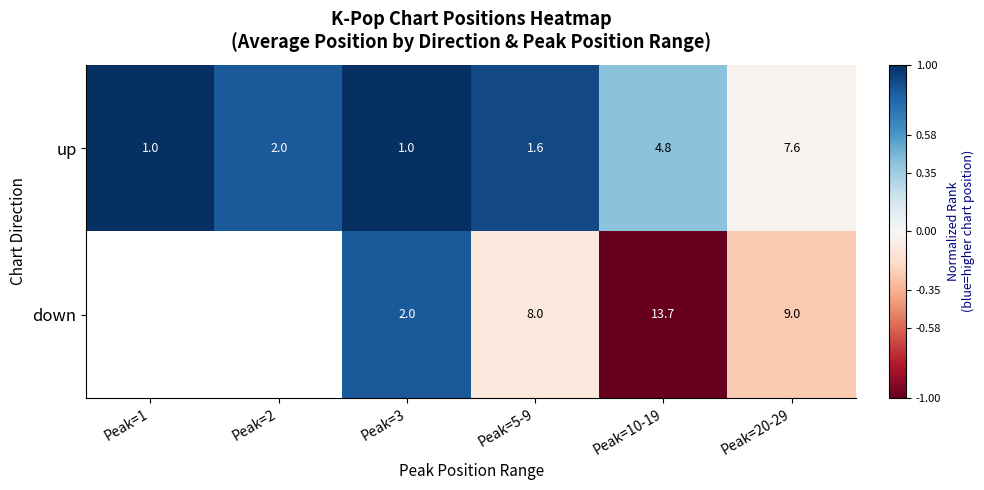

At which category is the sum across all series the highest?

Peak=3